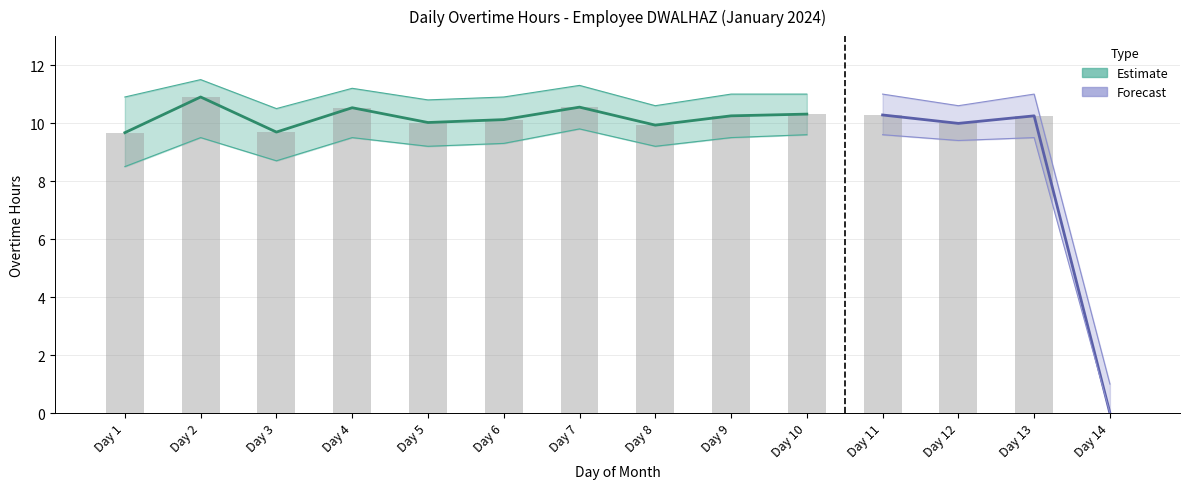

What is the average value?

9.5